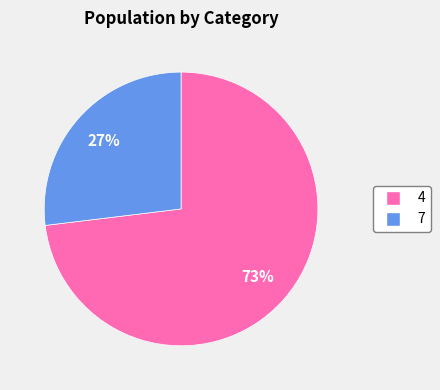

What percentage is the 7 slice, to the nearest percent?

27%